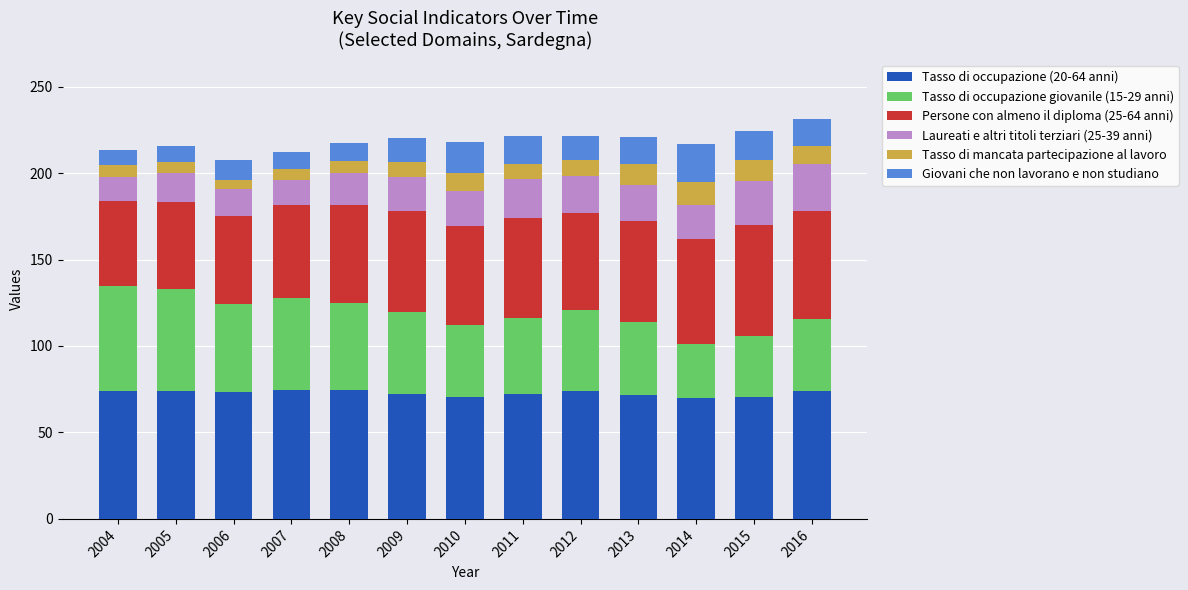

What is the sum of all Tasso di occupazione (20-64 anni) values?

945.6